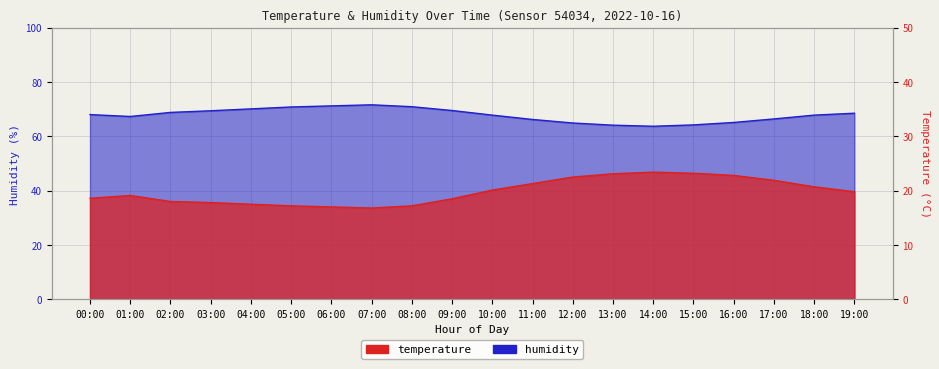

At how many categories does at least one series exceed 57?

20